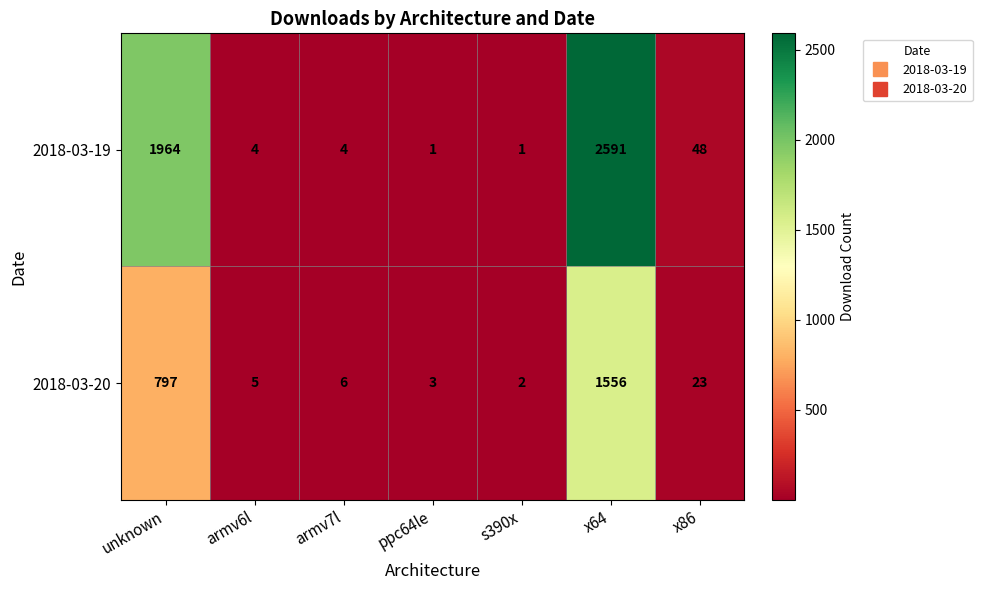

Where is 2018-03-20 nearest to the value 779?

unknown